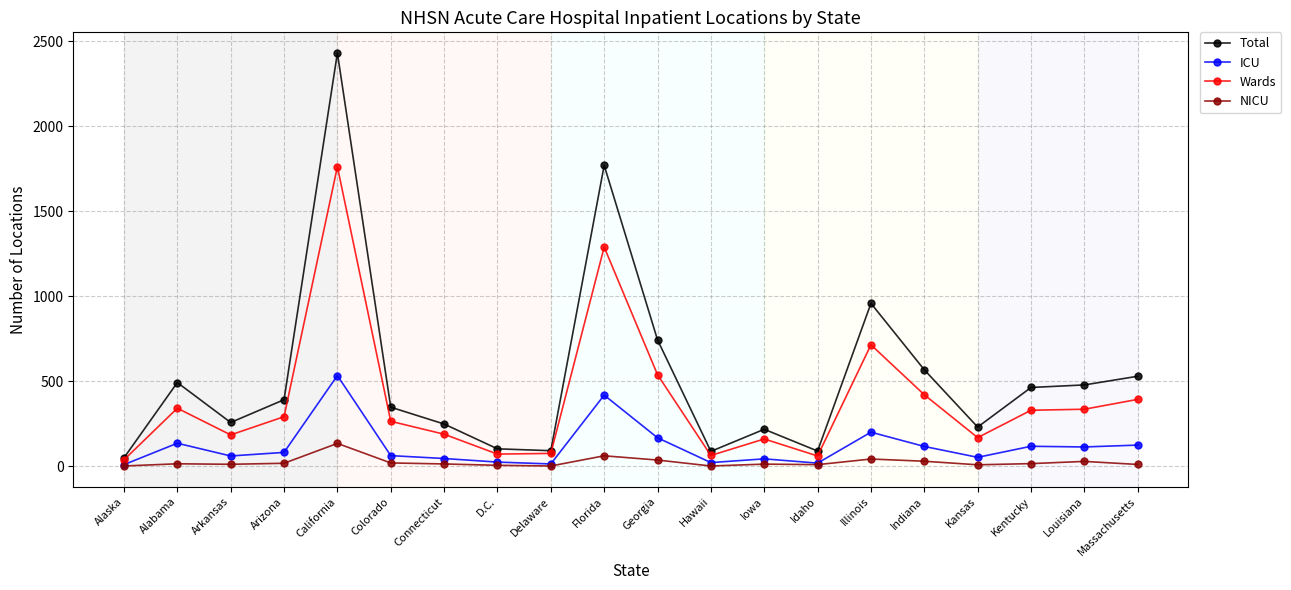

Rank the series by their maximum value, from lowest to highest.

NICU, ICU, Wards, Total